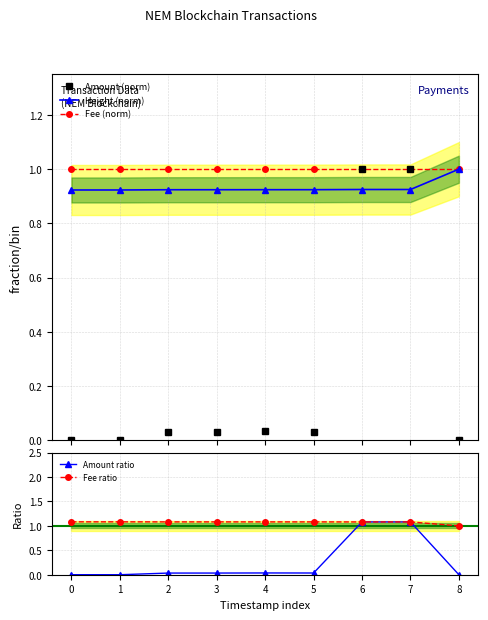

True or false: Amount (norm) has a value of 0.0 at 1.

True